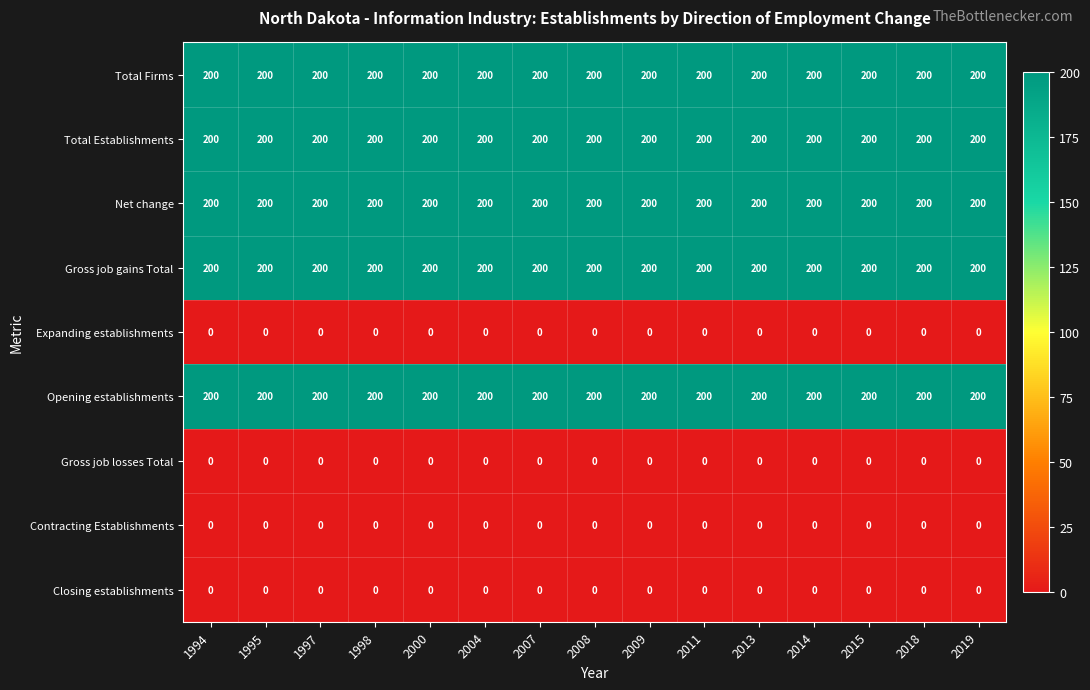

What is the difference between the highest and lowest values at 1997?

200